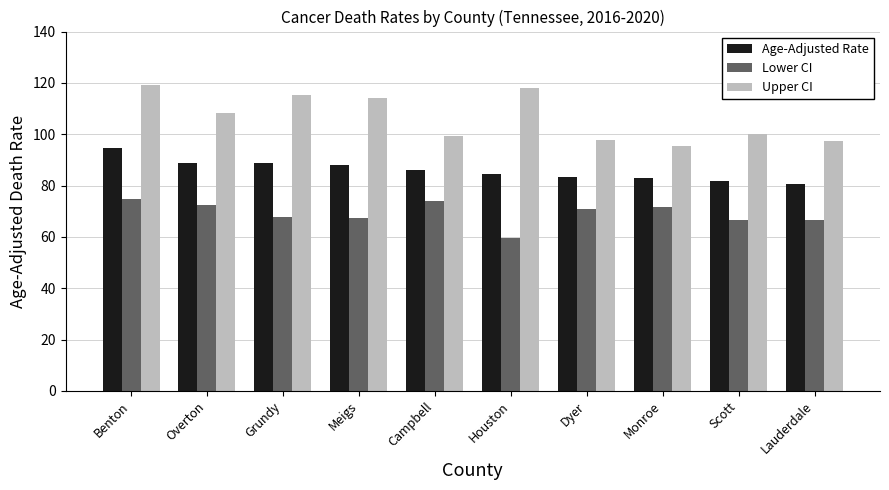

The value of Lower CI at Lauderdale is 66.7. True or false?

True